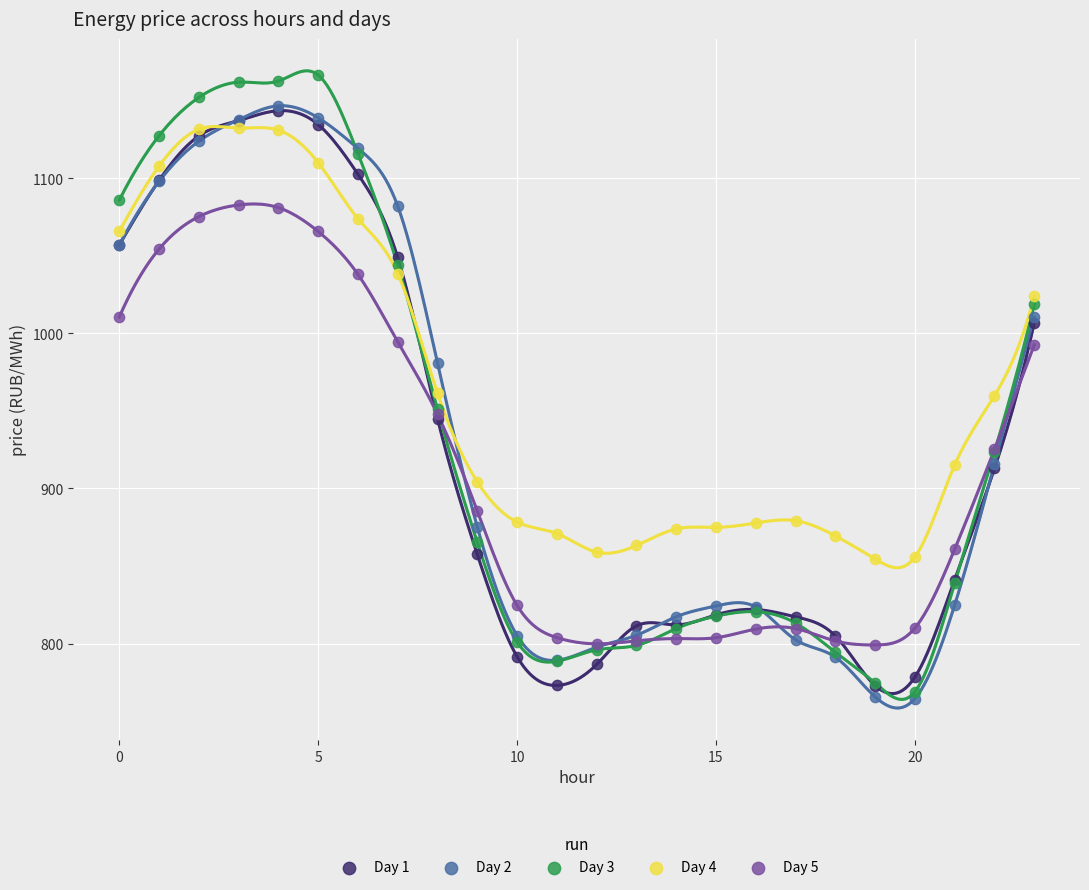

Which series contains the highest Y value?

Day 3